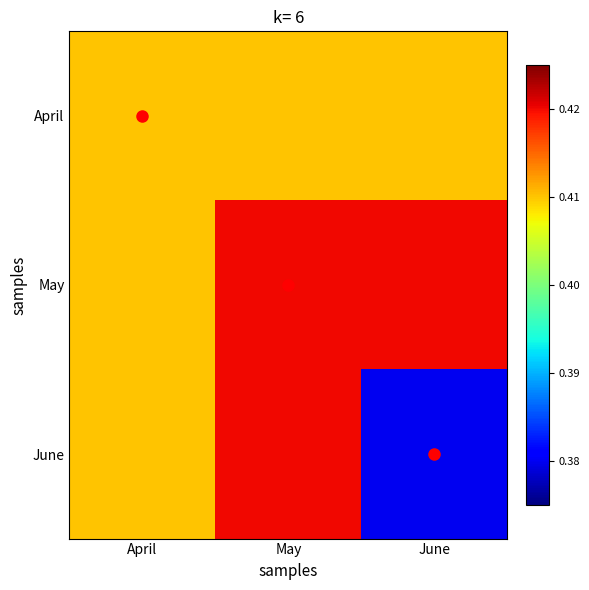

At which category is the sum across all series the highest?

May